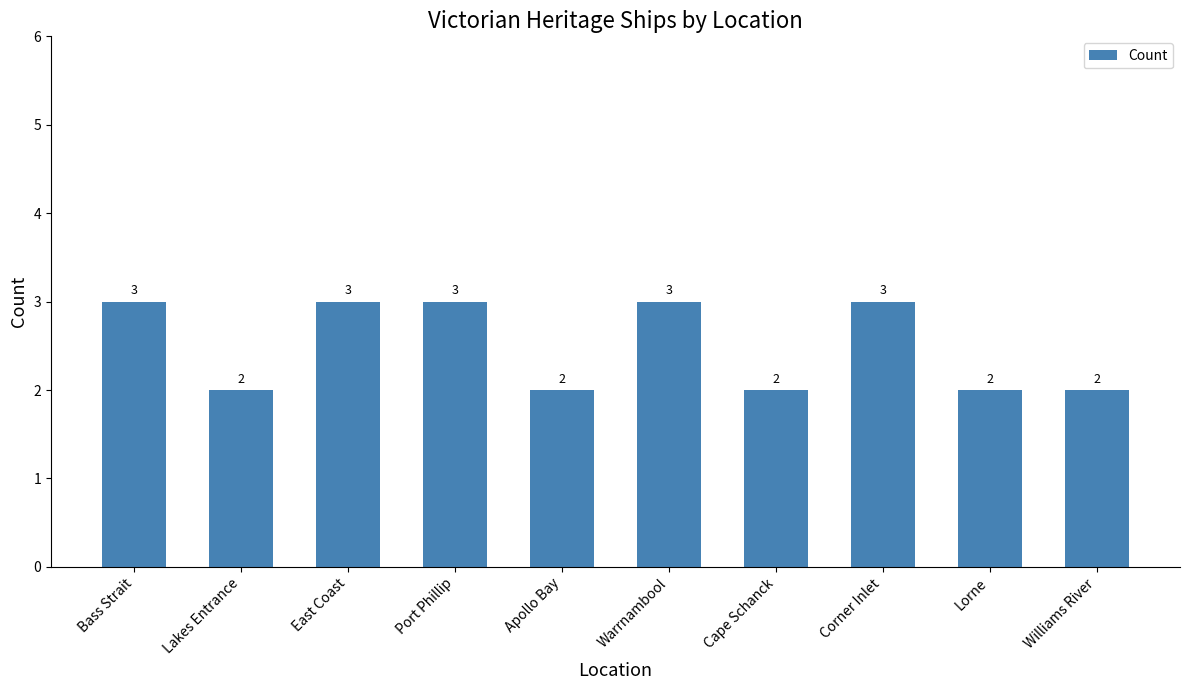

What position from the right is Williams River?

1